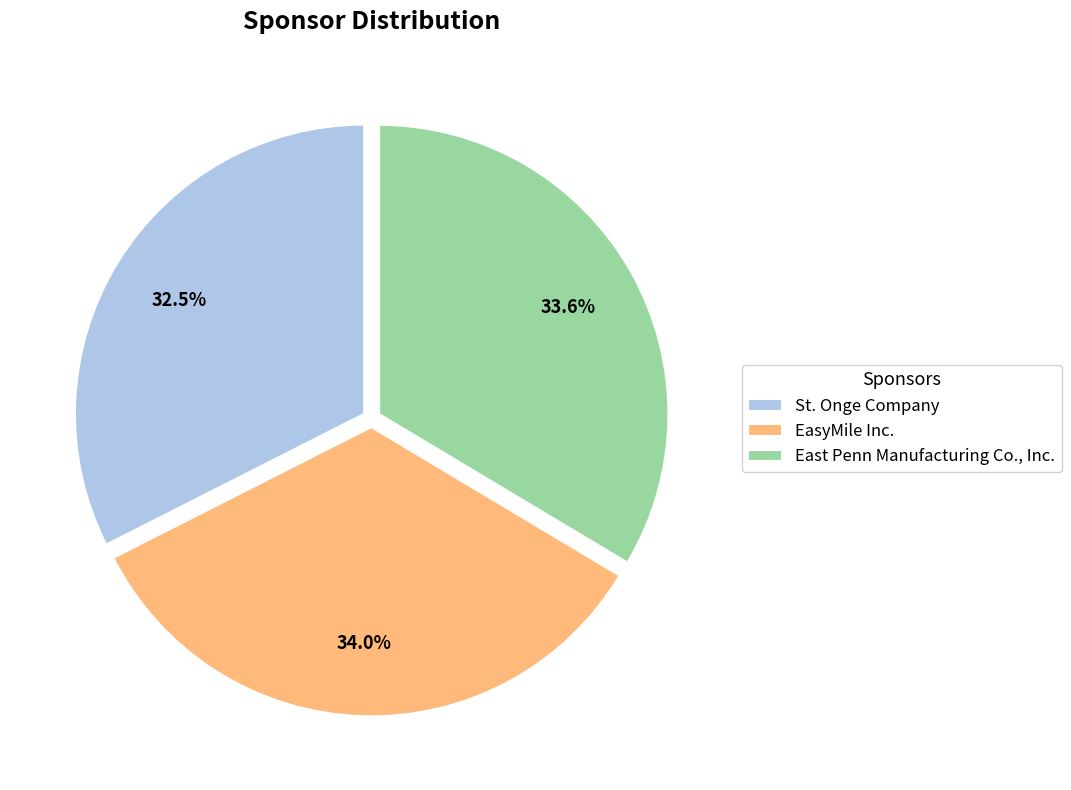

Does any single category account for the majority?

No